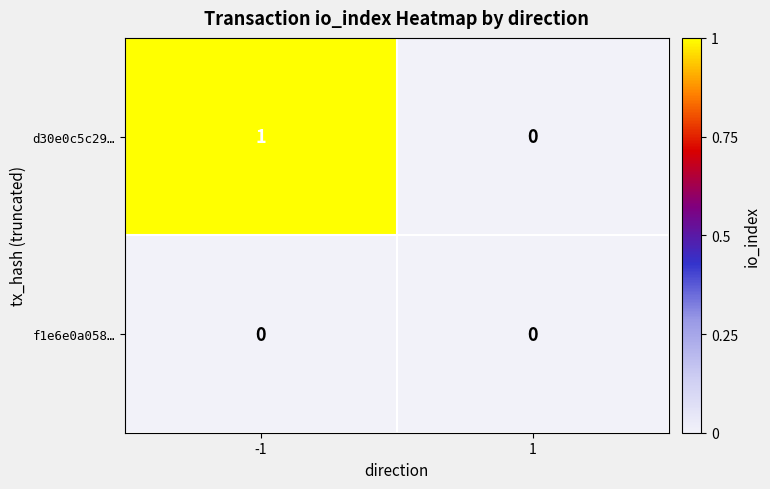

Which series has the largest range (max minus min)?

d30e0c5c29…